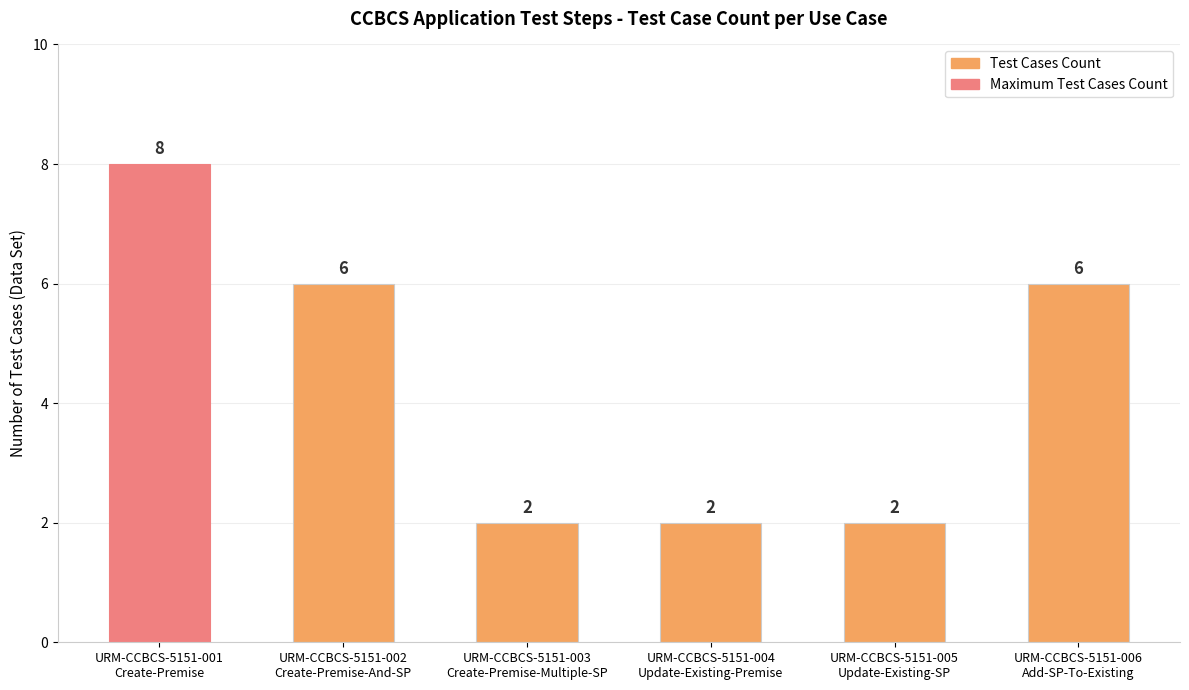

Count the values in the range 2 to 6.

5